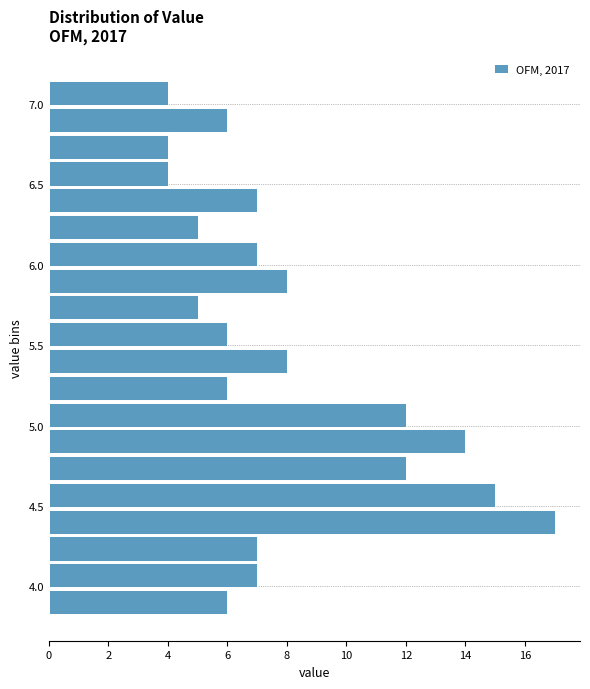

Around what value on the y-axis is the longest bar? Give the approximate position of its centre, as read against the axis.

4.40